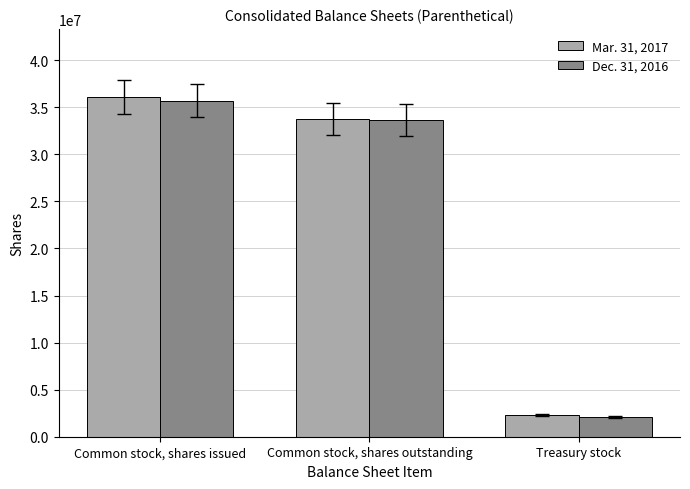

Rank the series by their average value, from highest to lowest.

Mar. 31, 2017, Dec. 31, 2016